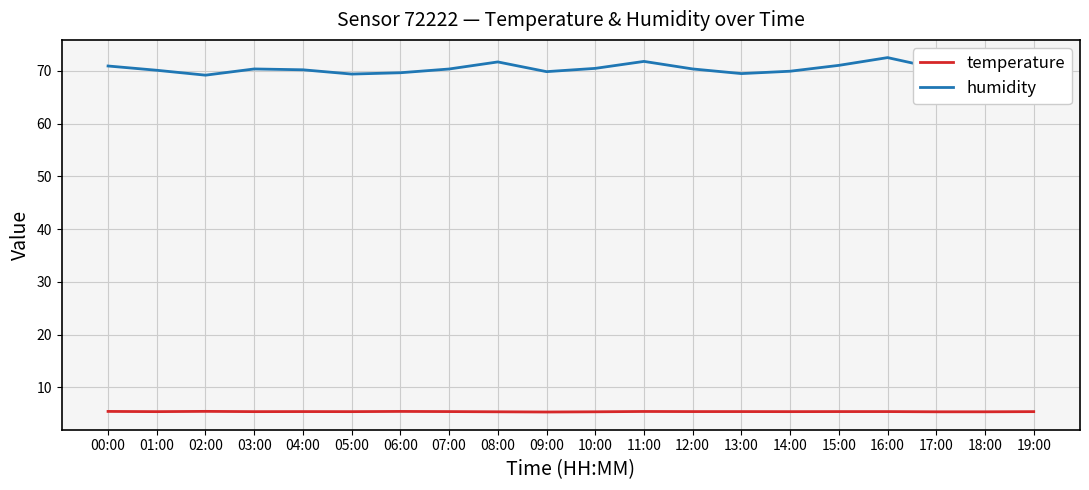

Which series has the widest spread of values?

humidity